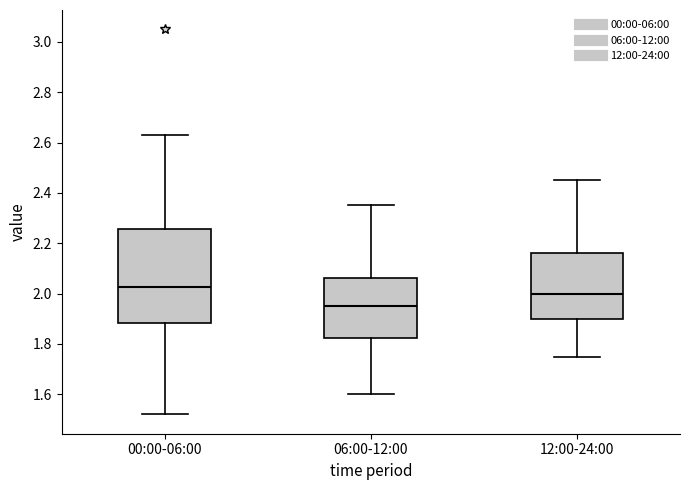

Reading left to right, transcribe this box plot: for each box, give where its median line is, the range the box spans, and where its two whiskers end, as read against the y-axis. The values are not printed on the chart, so give them approximately, as read against the axis.

00:00-06:00: median 2.02, box 1.88 to 2.26, whiskers 1.52 to 2.64
06:00-12:00: median 1.96, box 1.82 to 2.06, whiskers 1.60 to 2.36
12:00-24:00: median 2.00, box 1.90 to 2.16, whiskers 1.76 to 2.46